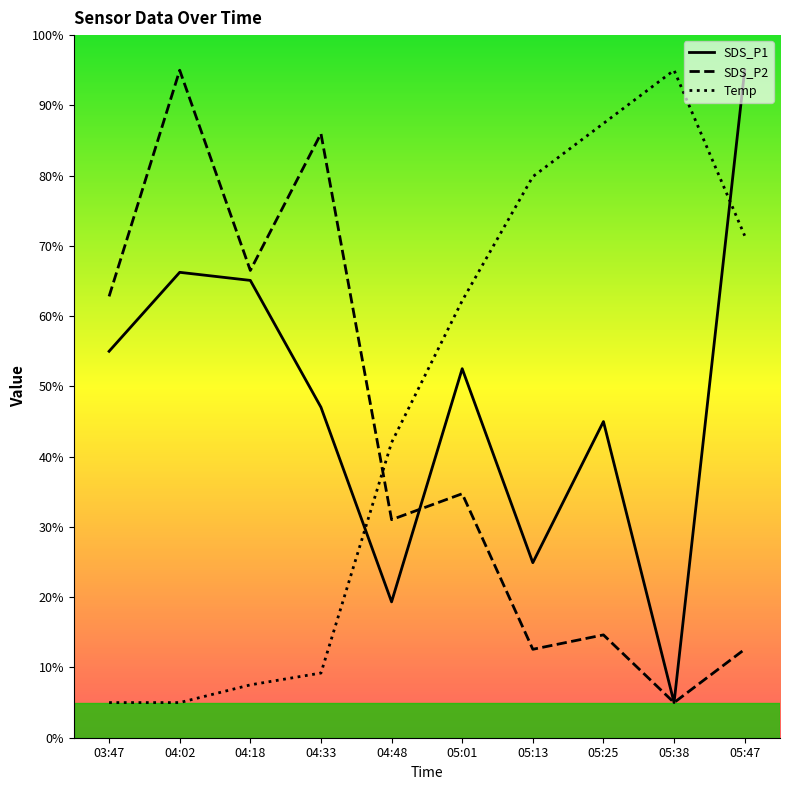

Count the number of categories in the chart.

10